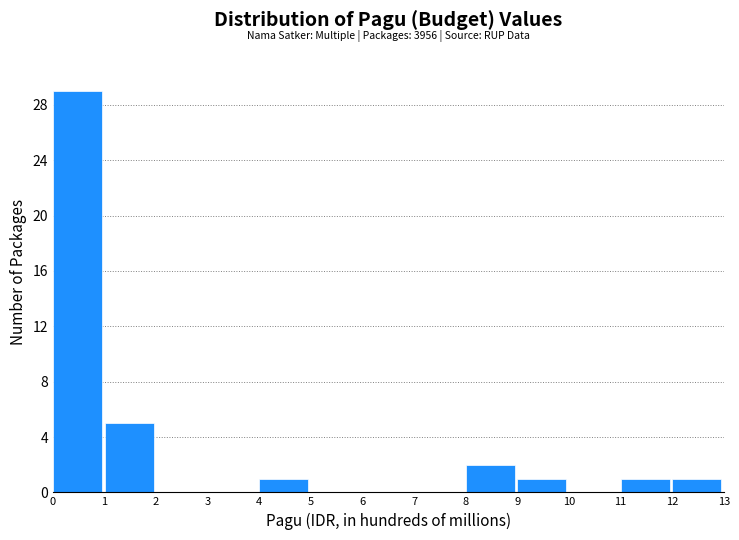

Which range on the x-axis has the tallest bar?

0 to 1